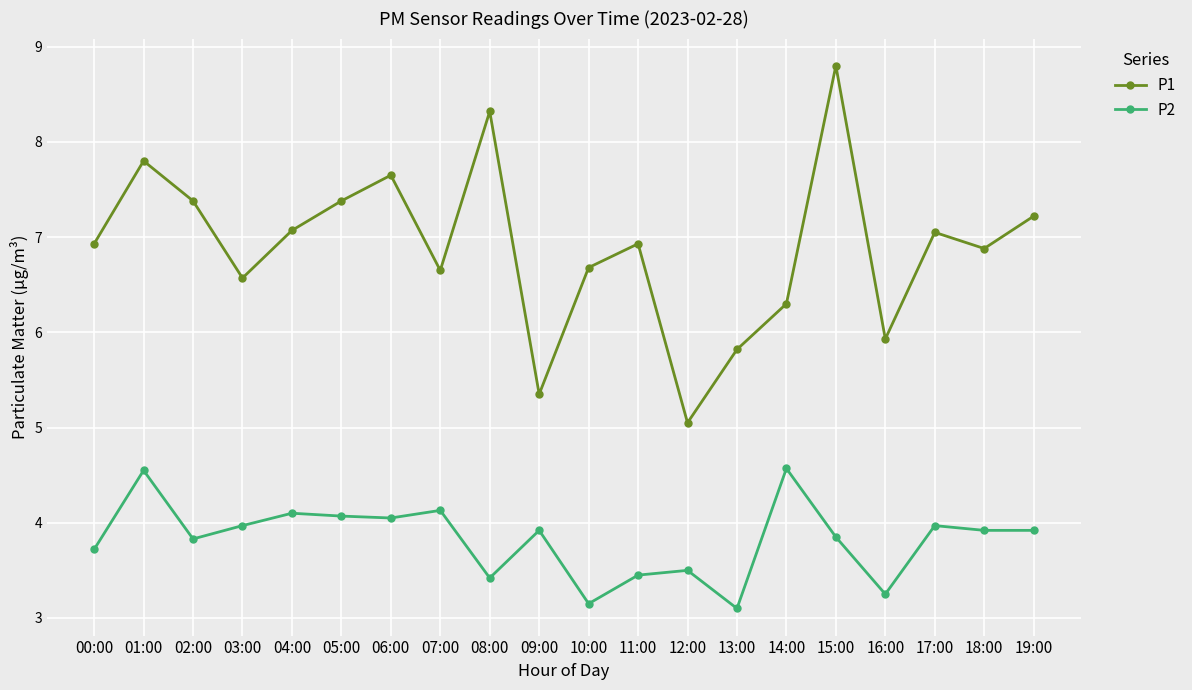

How many data points in P1 are less than 6?

4